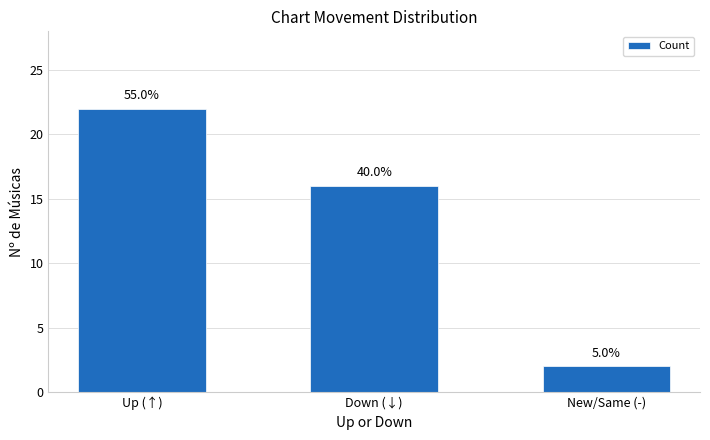

Are the bars horizontal?

No